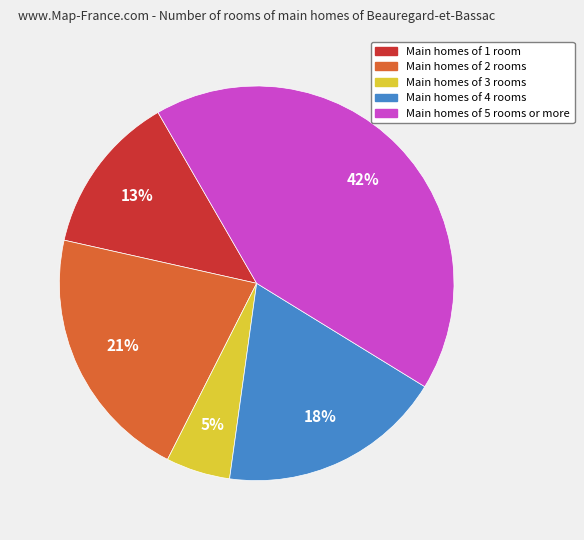

Count the number of slices in the pie.

5